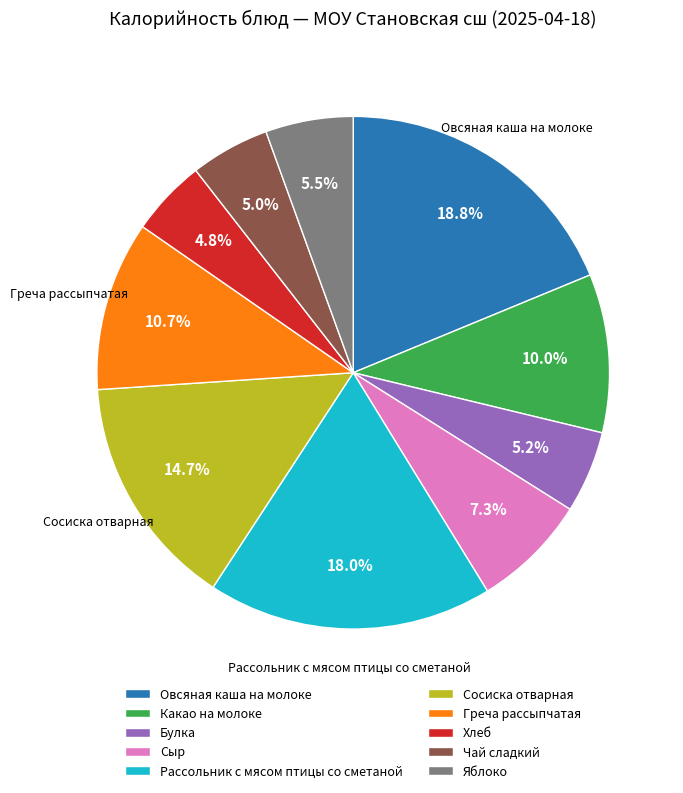

Is there any slice that represents more than half of the pie?

No